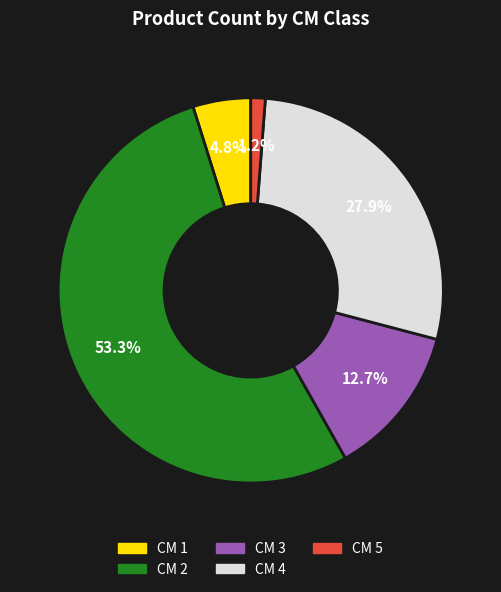

To the nearest percent, what is the difference between the largest and smallest slice percentages?

52%